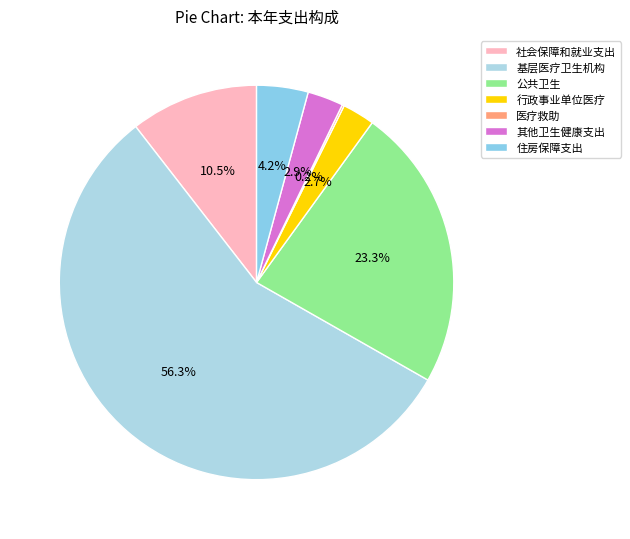

The 行政事业单位医疗 slice represents 13% of the pie. True or false?

False